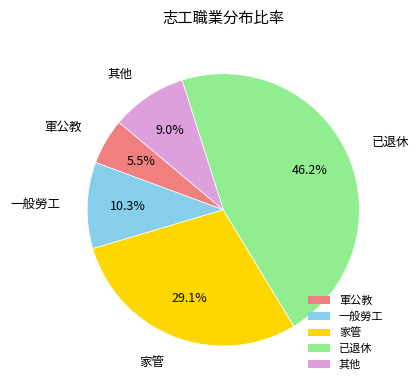

How many segments does this pie chart have?

5